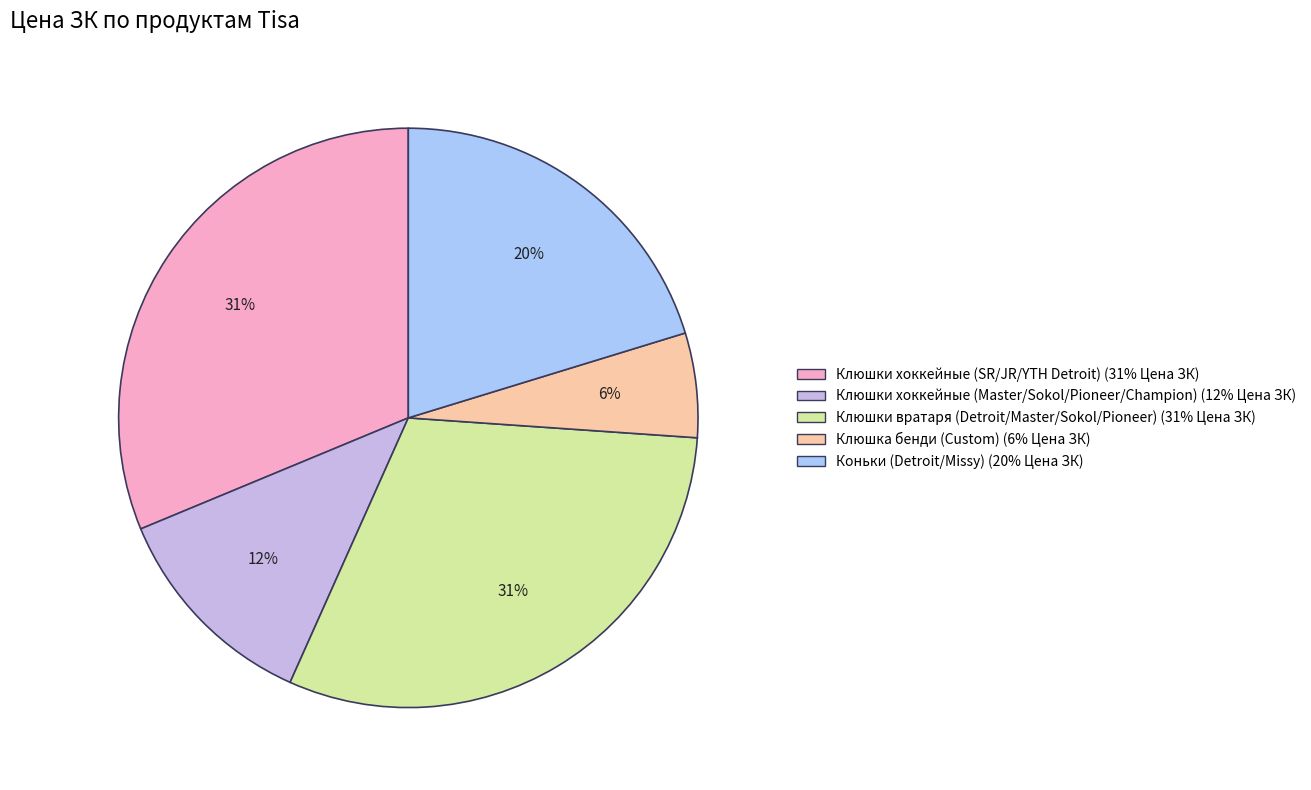

Which slice is the smallest?

Клюшка бенди (Custom) (6% Цена ЗК)